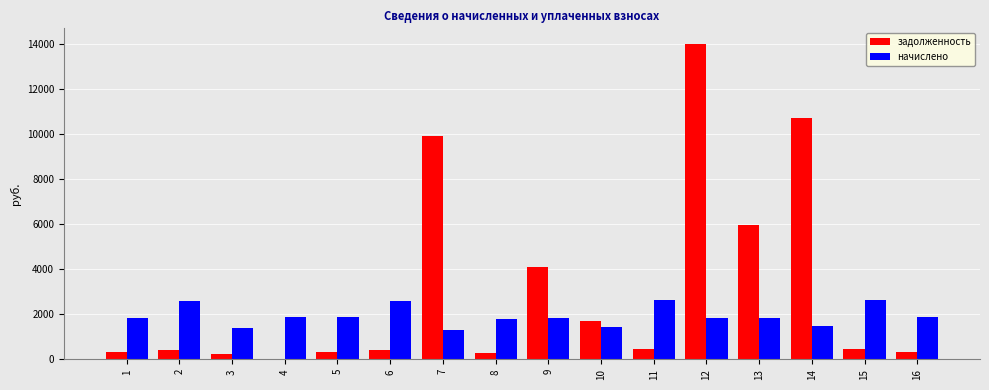

Which series changed the most between 3 and 11?

начислено